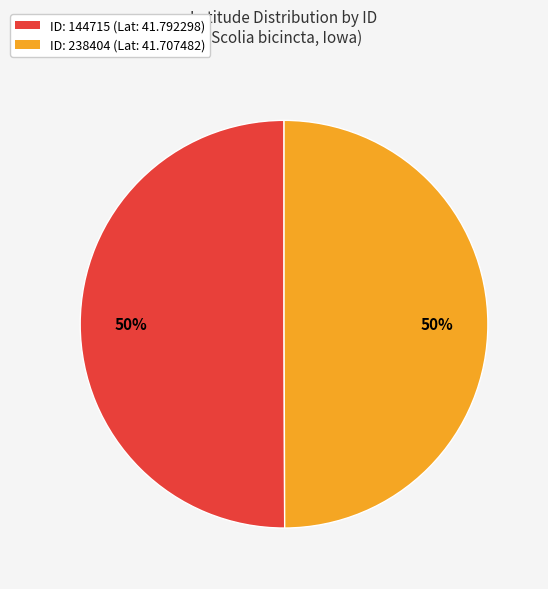

Is it true that ID: 144715 (Lat: 41.792298) is 50% of the pie?

True